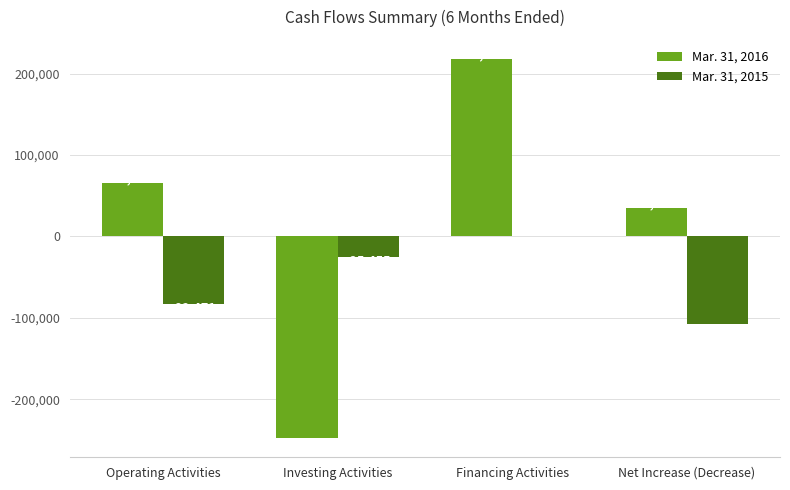

Is it true that Mar. 31, 2016 equals 65225 at Operating Activities?

True